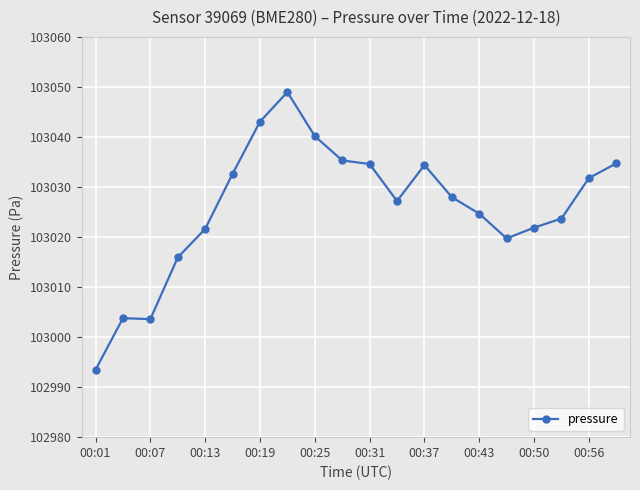

How many series are shown in this chart?

1